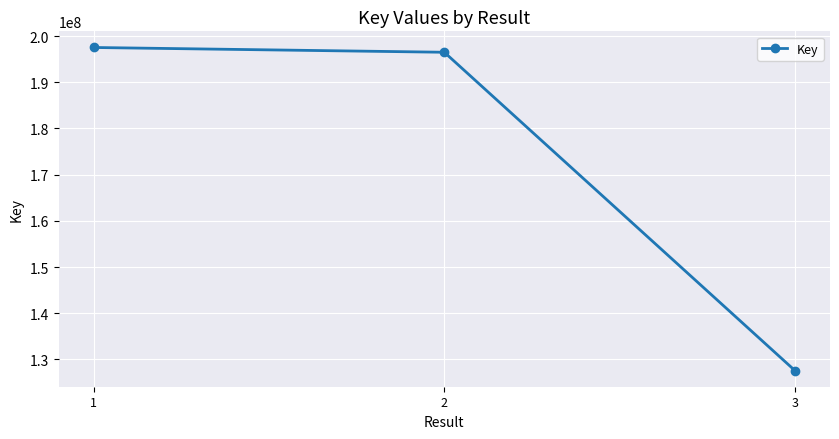

What is the ratio of the value at 3 to the value at 1?

0.6